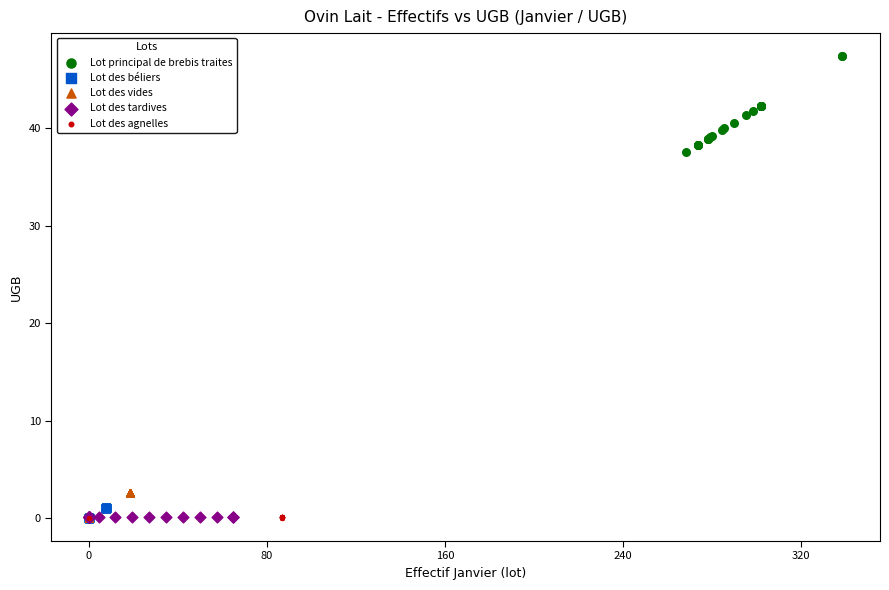

Which series contains the highest Y value?

Lot principal de brebis traites